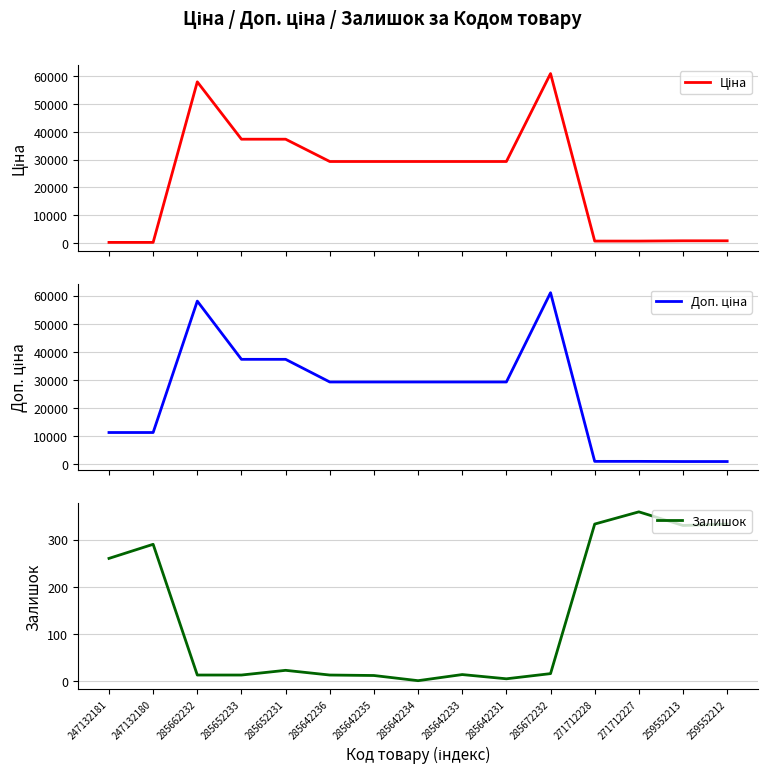

What is the minimum value for Доп. ціна?

1017.8